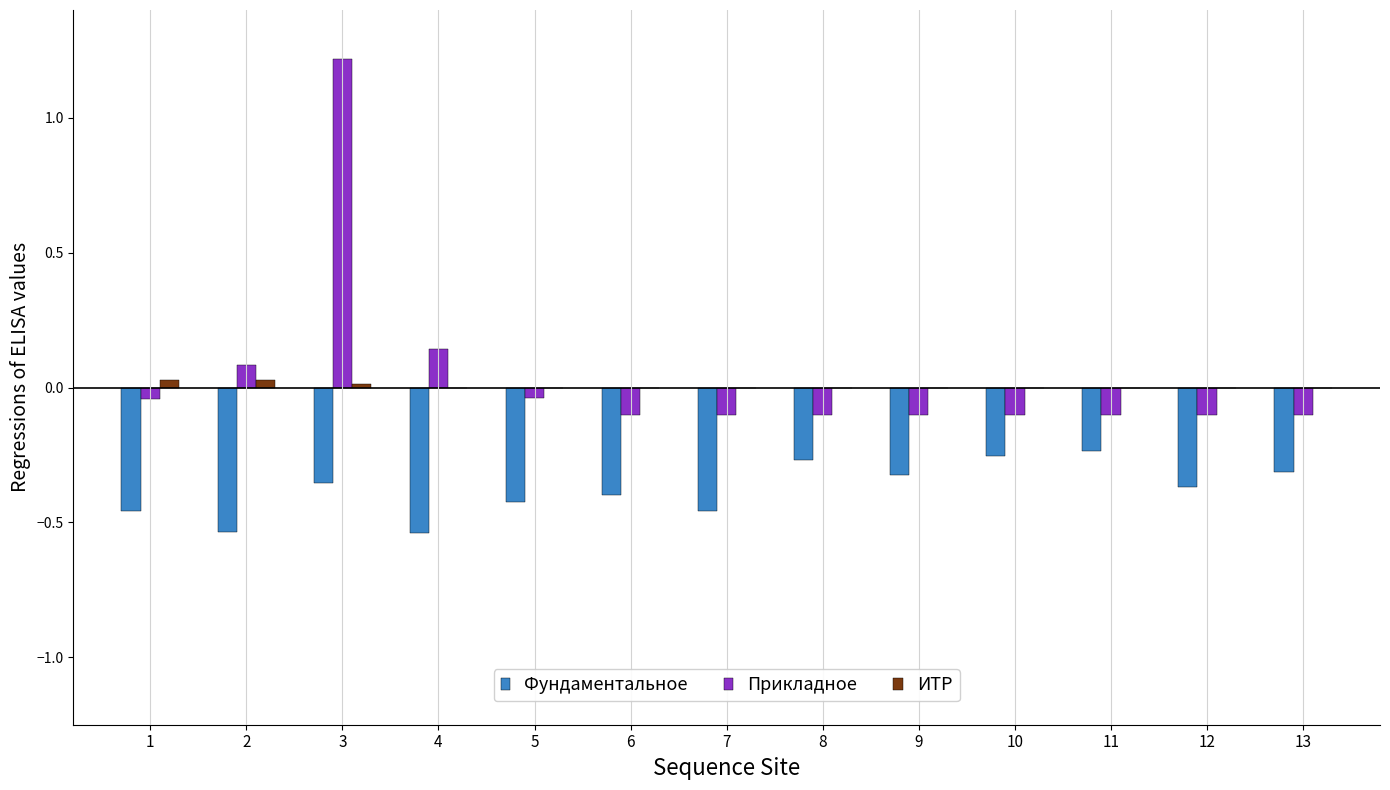

Between 3 and 11, which series saw the biggest shift?

Прикладное